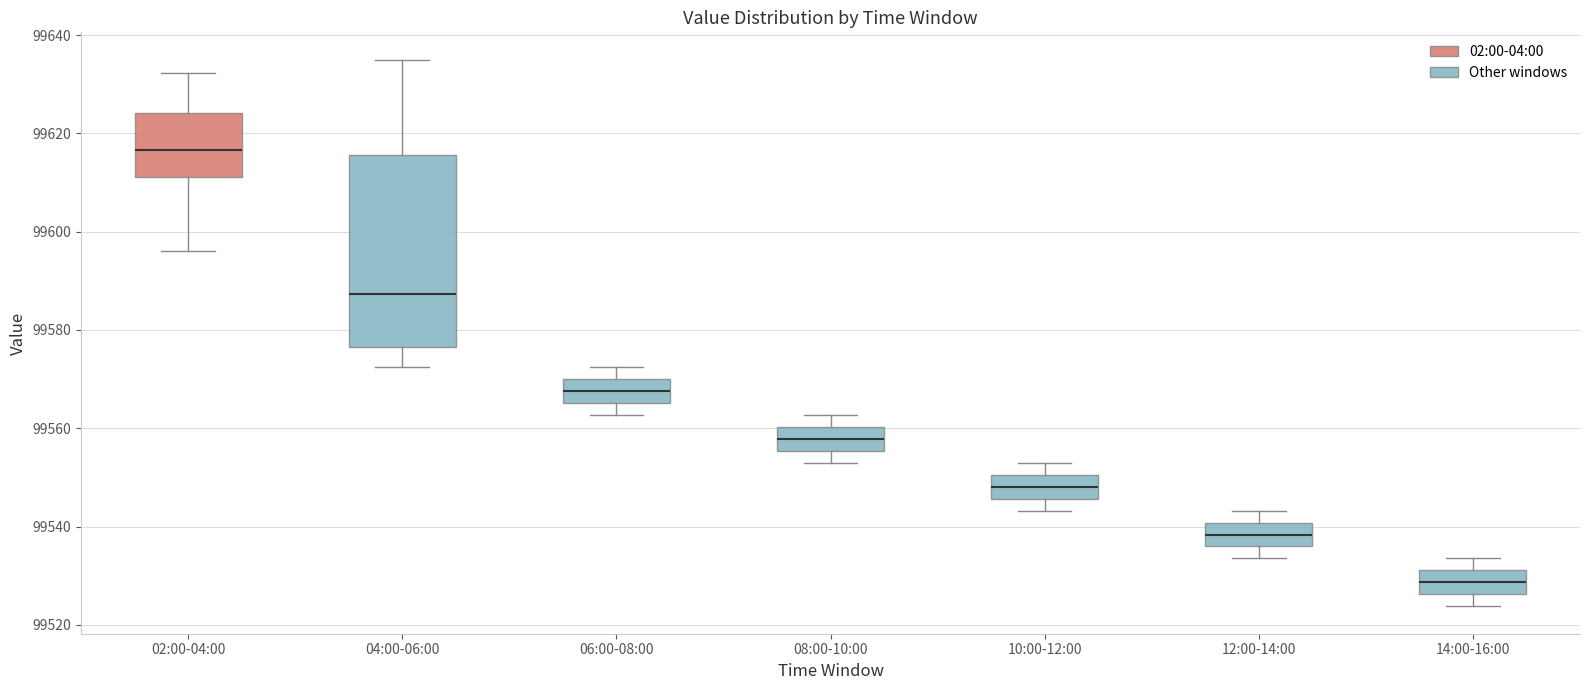

Which box is the tallest, from its lower edge to its upper edge?

04:00-06:00